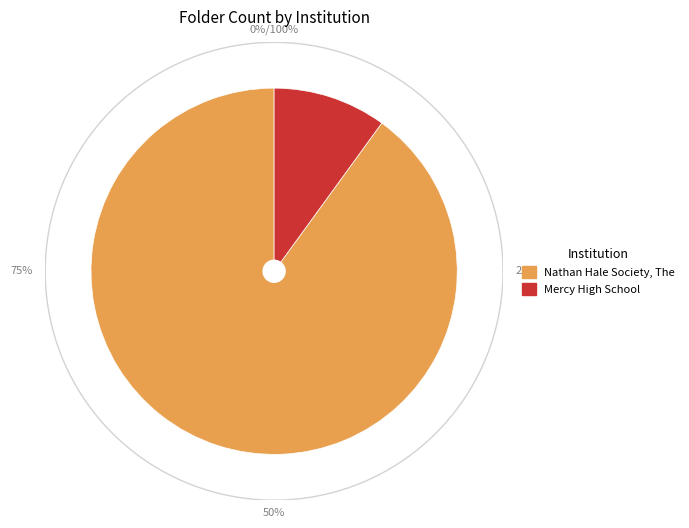

To the nearest percent, what is the average slice percentage?

50%